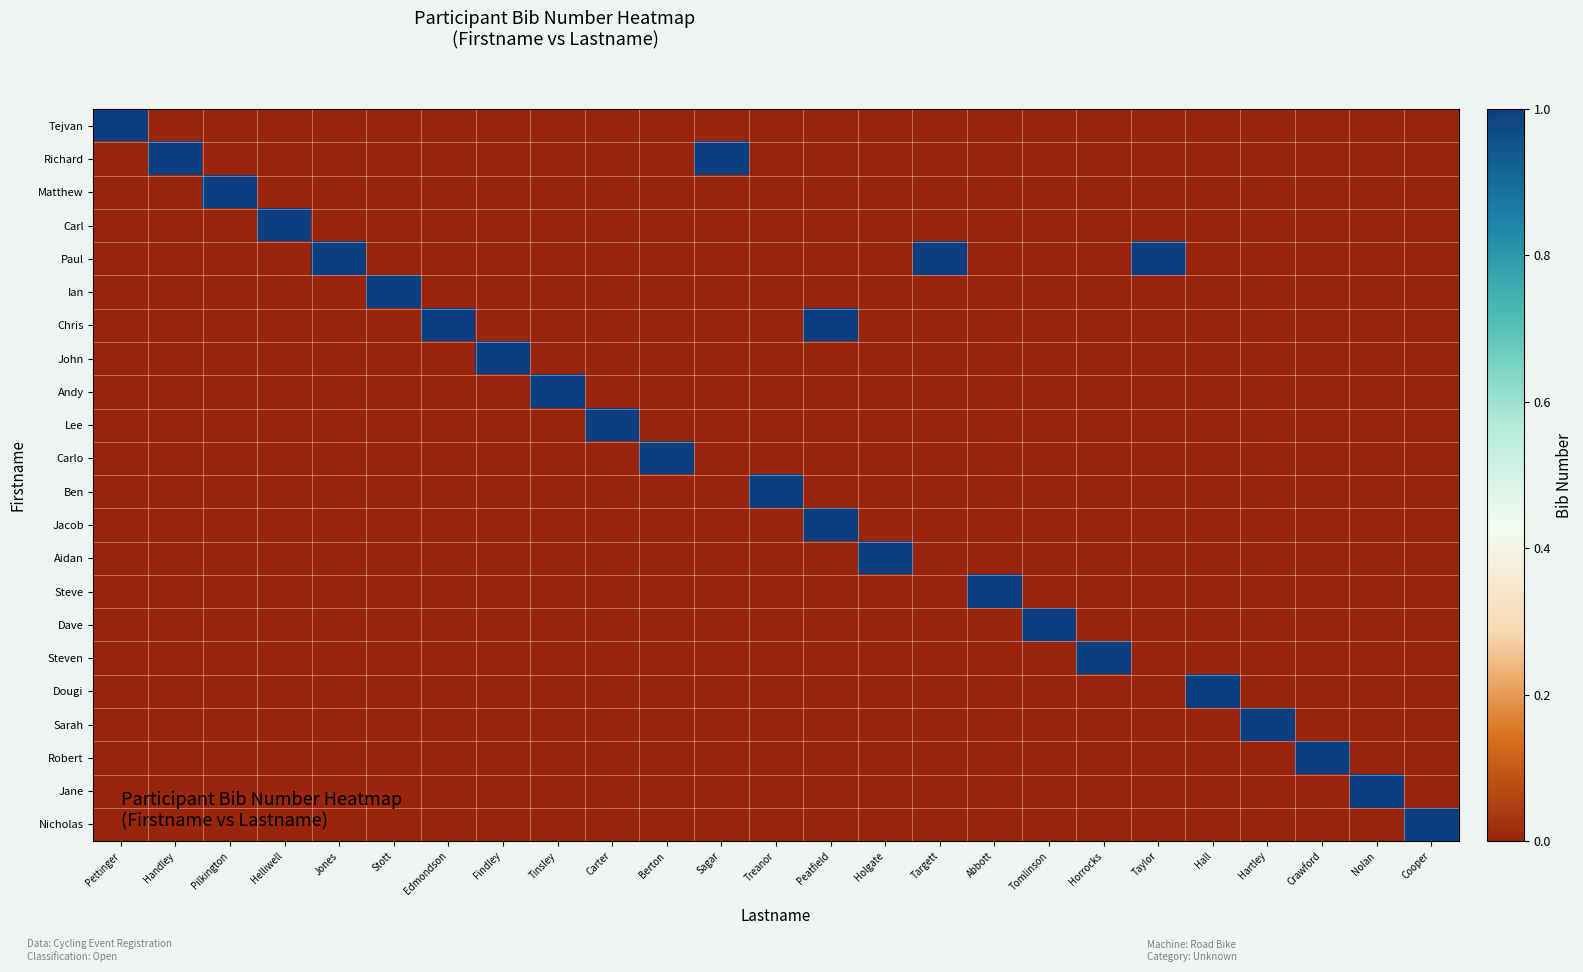

Which series has the largest total across all categories?

Paul